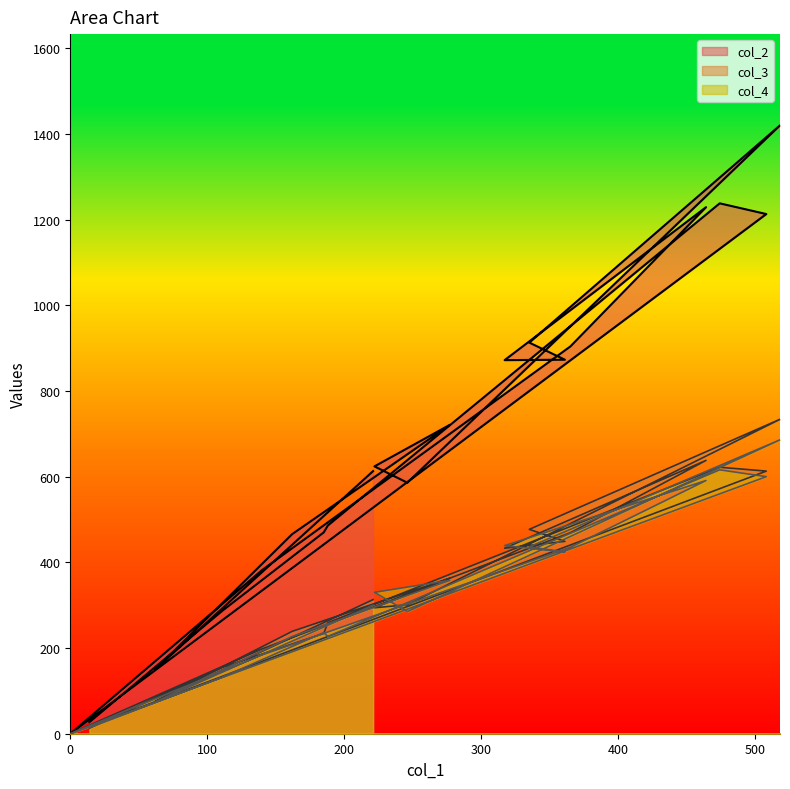

Where does the col_3 series first go above 313?

277